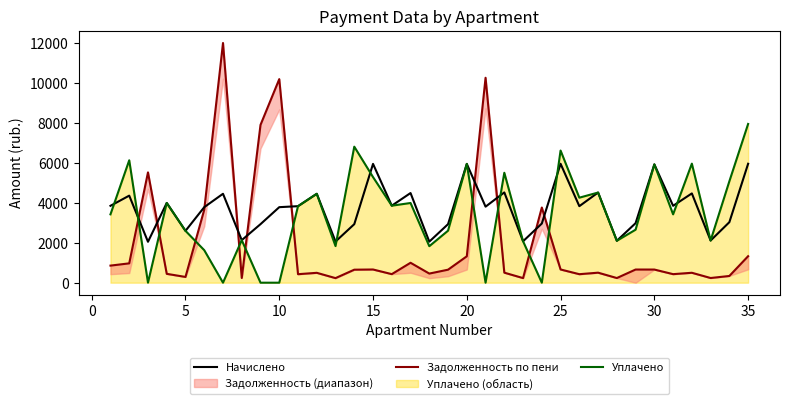

The value of Уплачено at 30 is 10005.2. True or false?

False